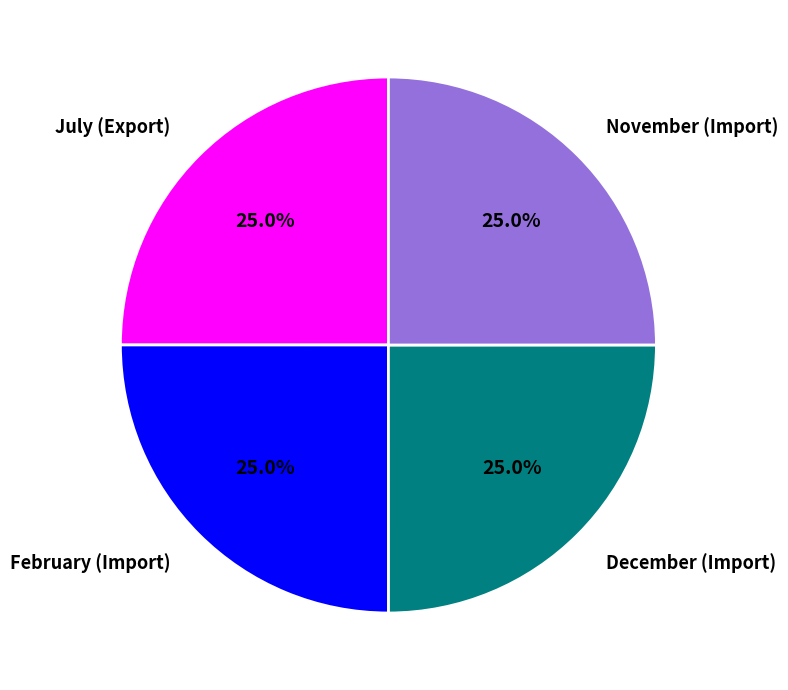

What is the total percentage of December (Import) and July (Export)?

50.0%